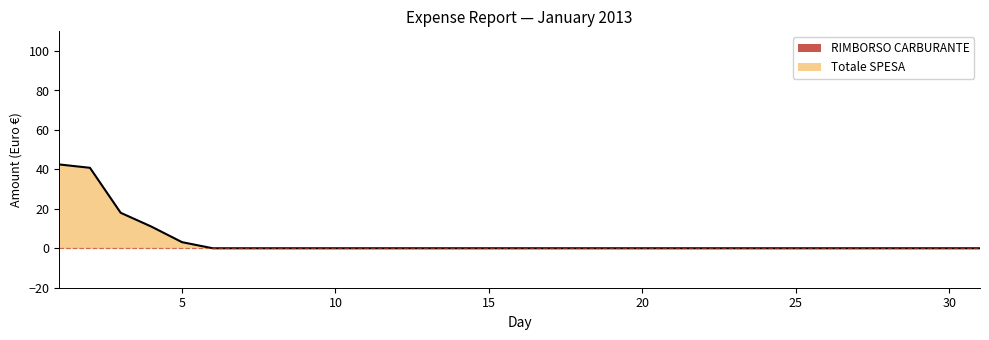

The value at 10 is 22.2. True or false?

False